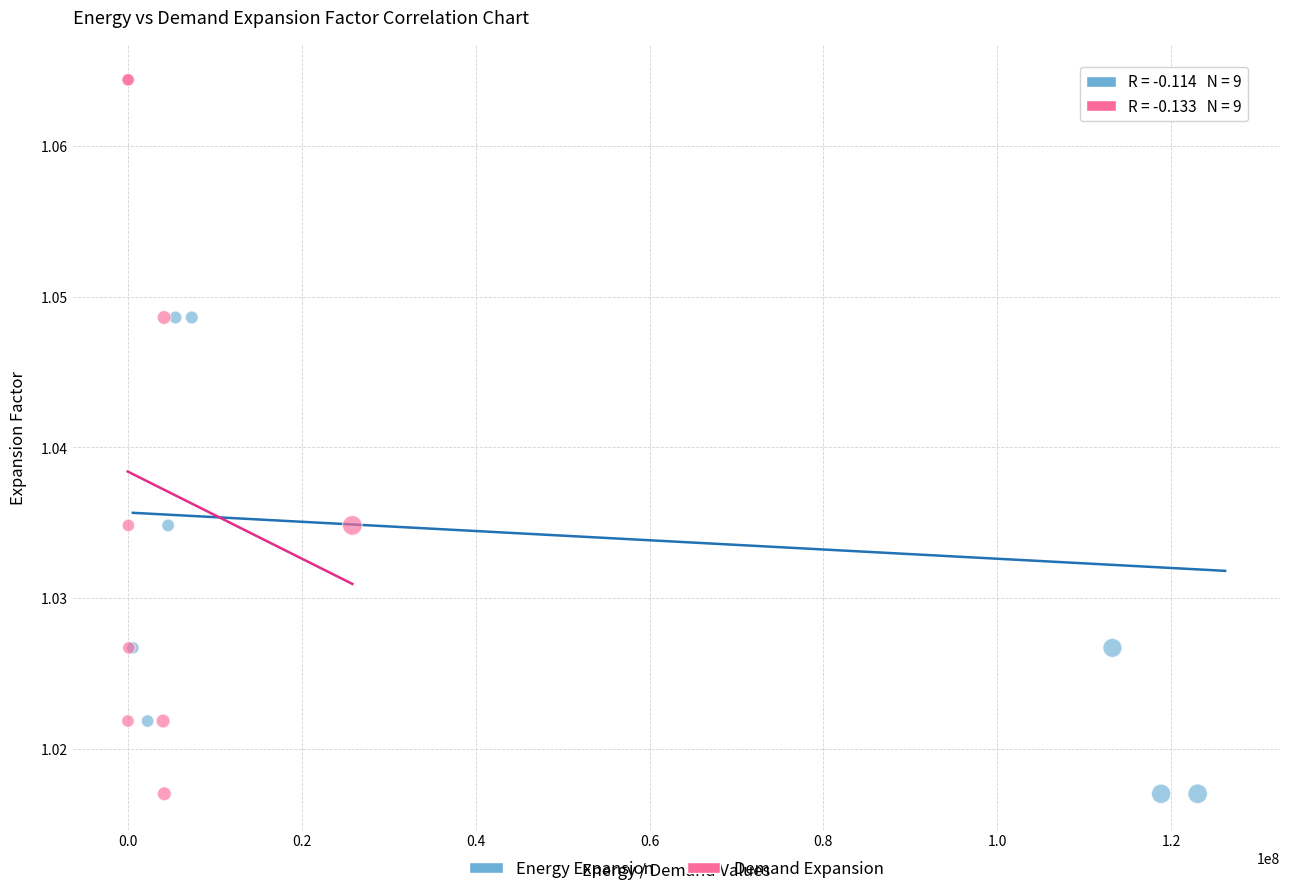

What are all the series names shown in the legend?

Energy Expansion, Demand Expansion